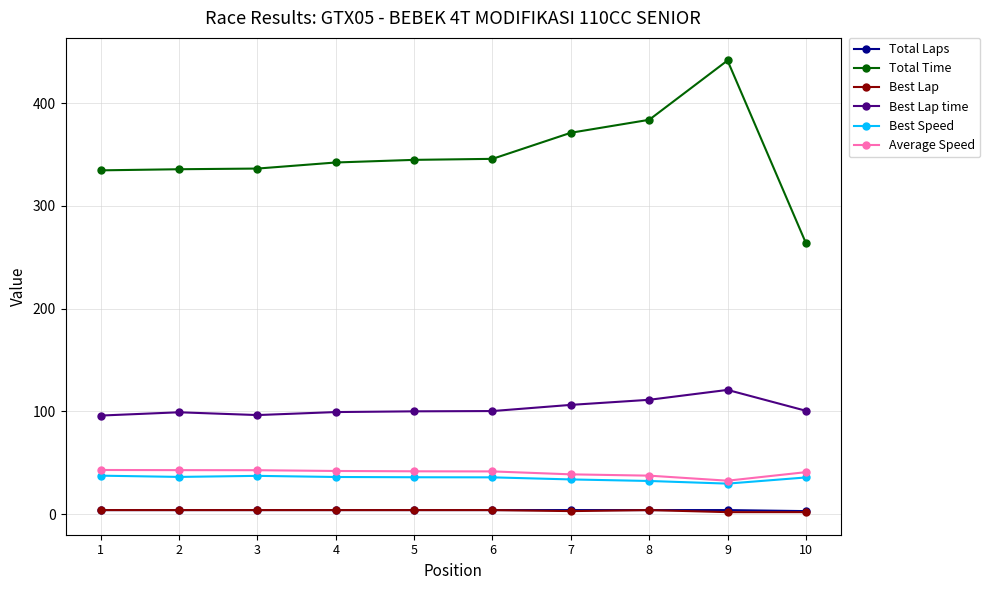

How many distinct data groups are displayed?

6